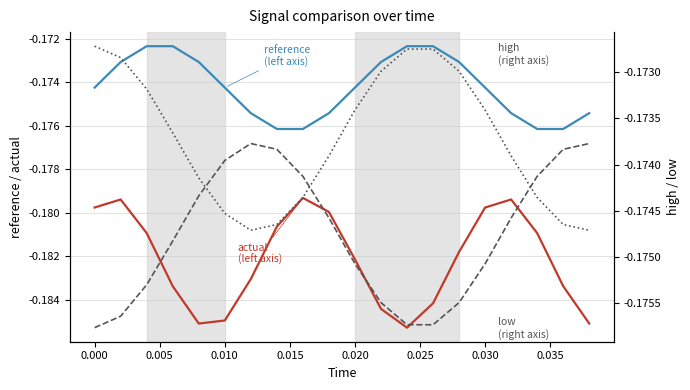

Which series has the widest spread of values?

actual
(left axis)